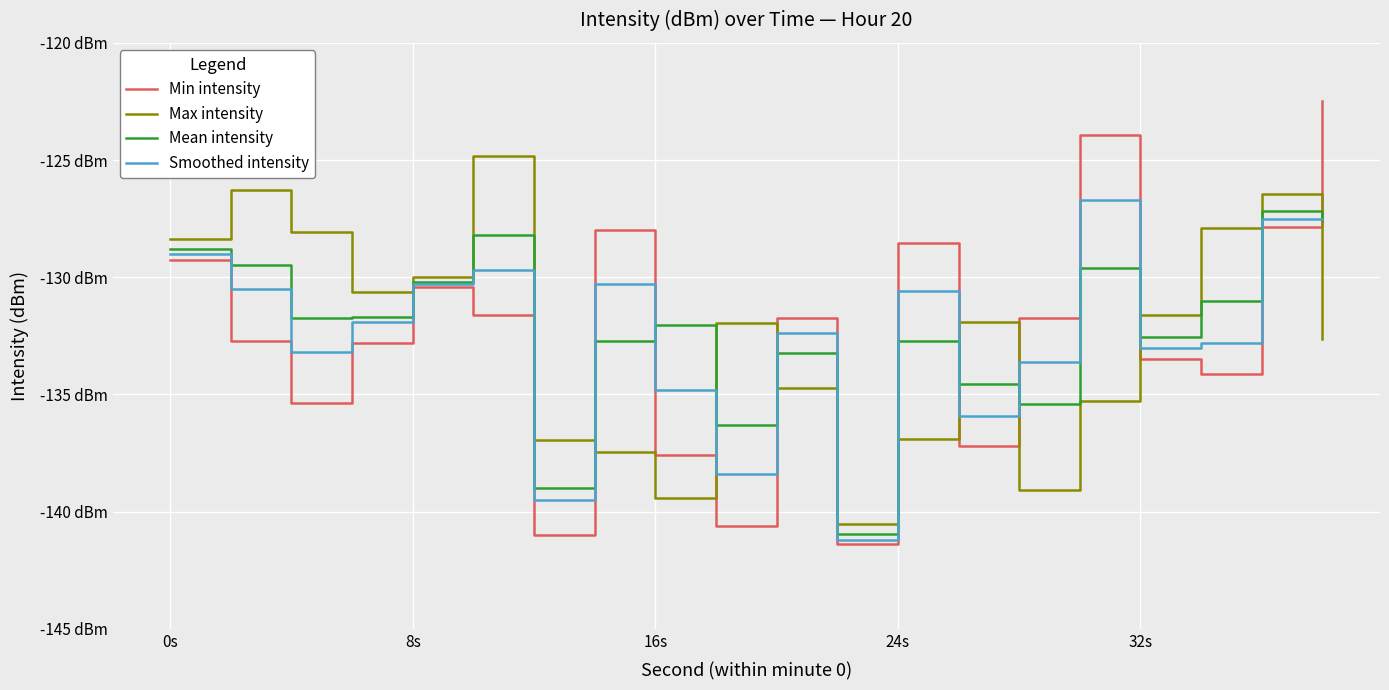

Does the chart display data point markers on the line(s)?

No